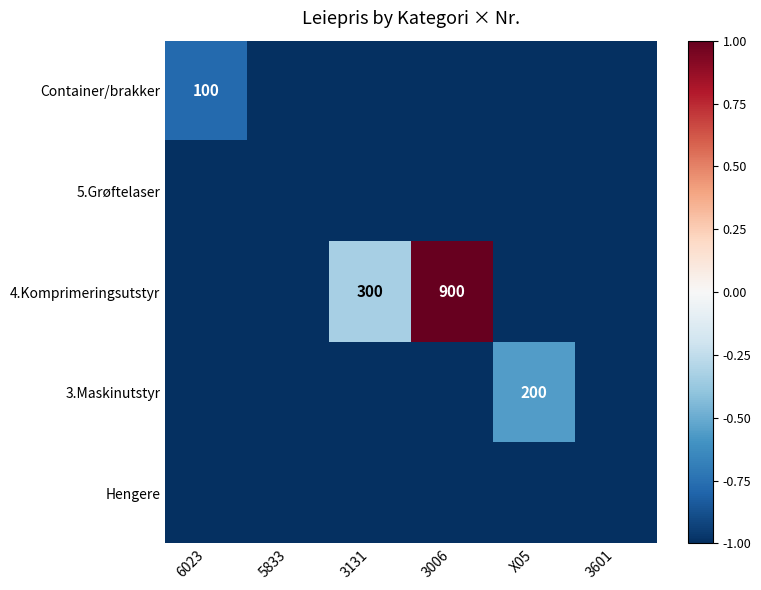

At which label is Container/brakker closest to 0?

6023